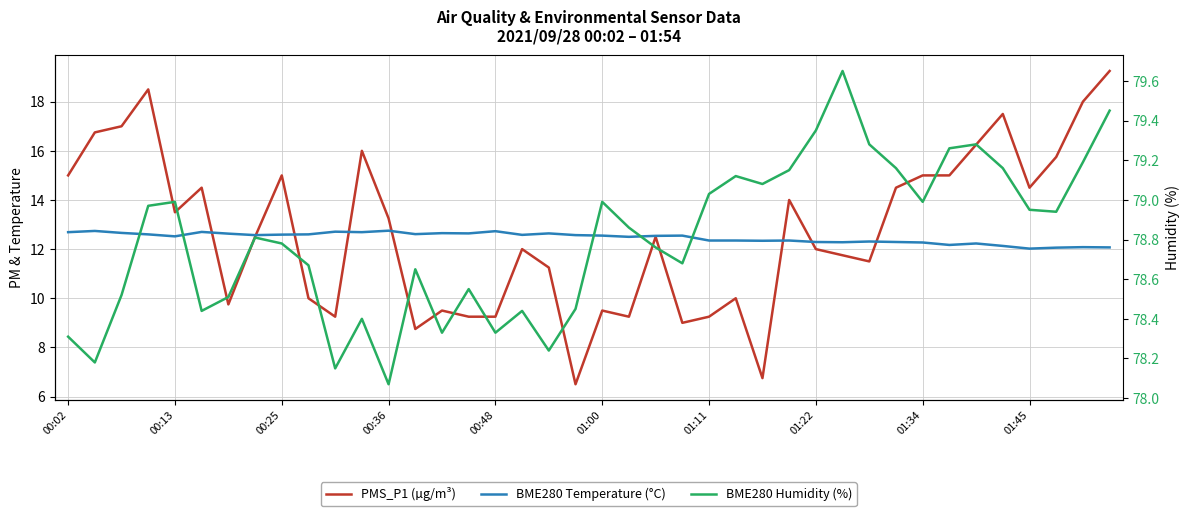

True or false: BME280 Humidity (%) and PMS_P1 (µg/m³) cross at least once.

False